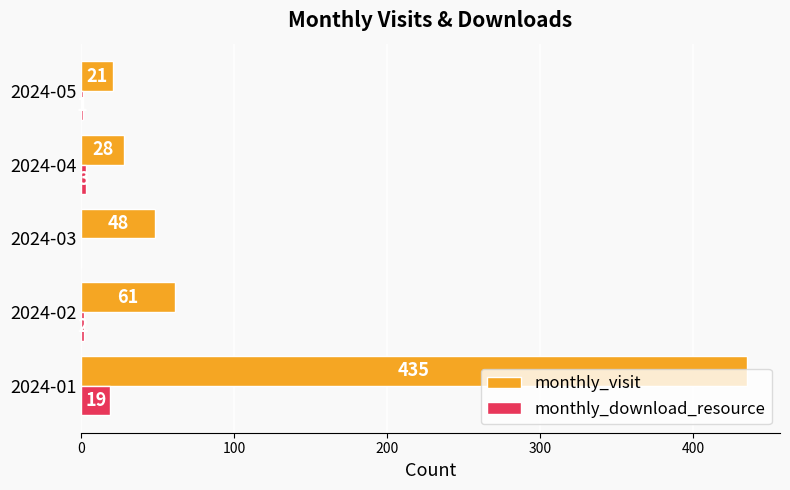

Is the value of monthly_download_resource at 2024-02 greater than the value of monthly_visit at 2024-04?

No